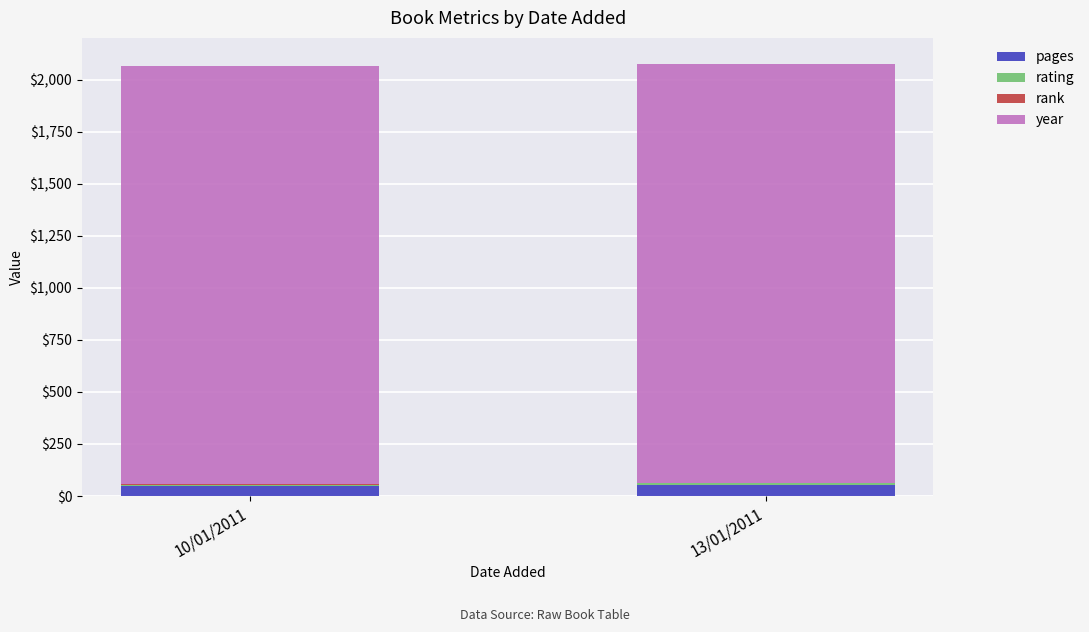

What is the maximum value for pages?

55